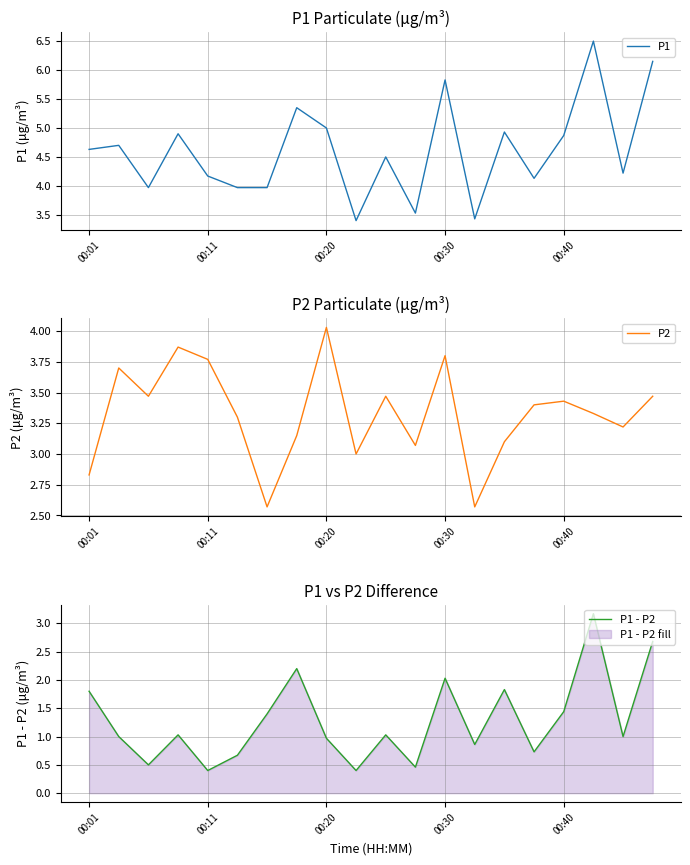

Does the chart have visible grid lines?

Yes